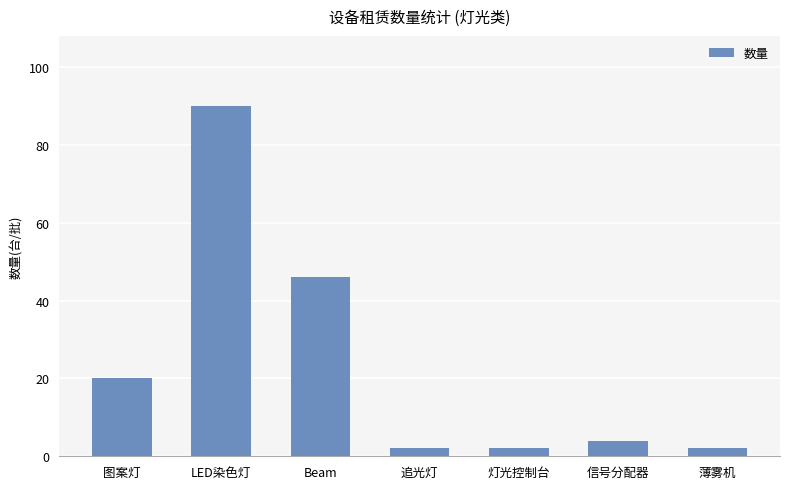

Which label corresponds to the largest value in the chart?

LED染色灯